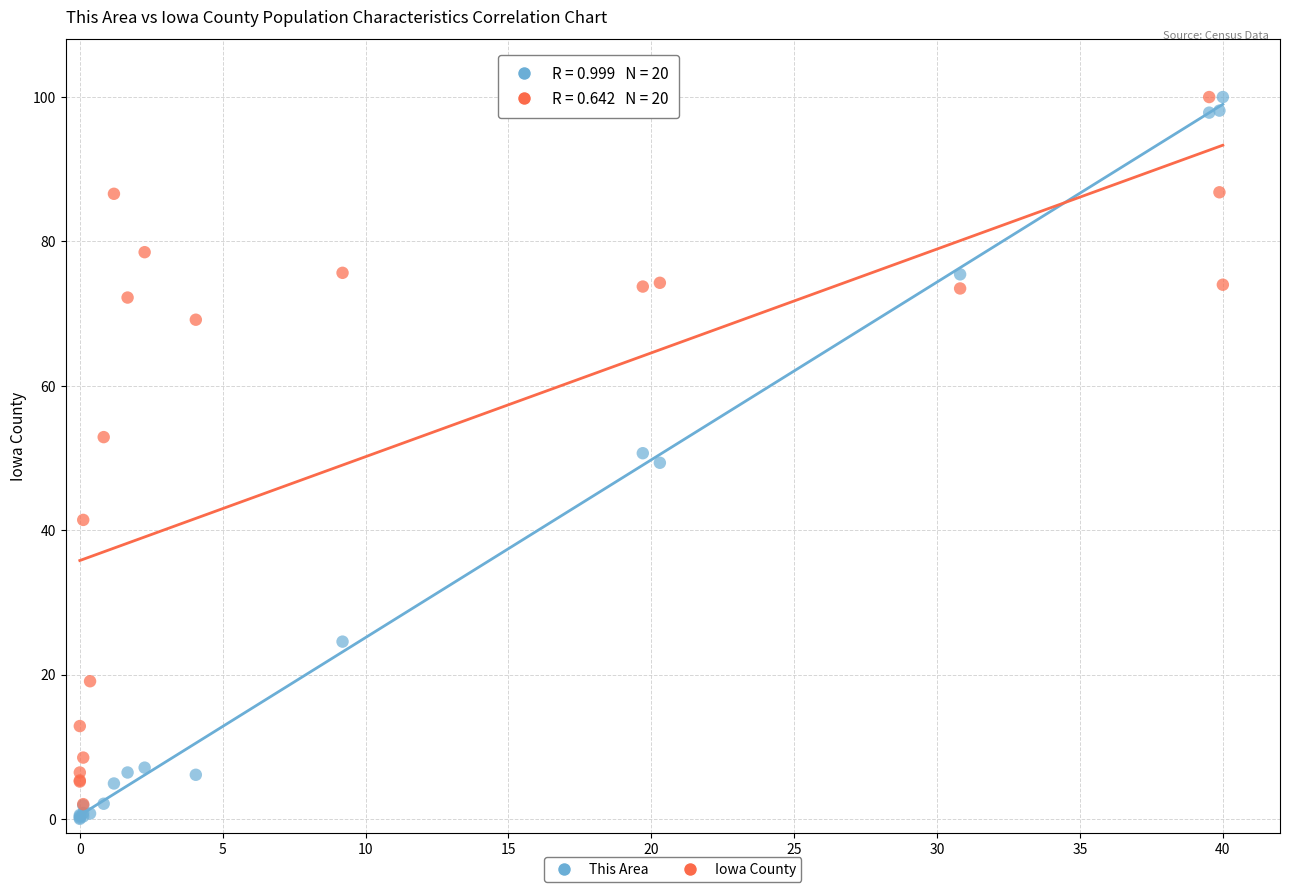

What are all the series names shown in the legend?

This Area, Iowa County